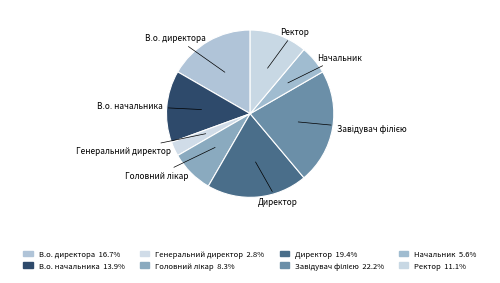

How many slices are in this pie chart?

8